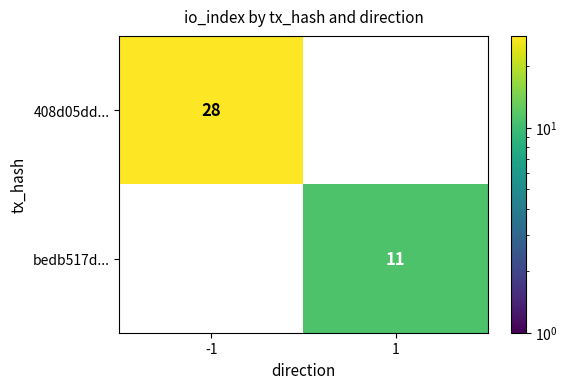

What is the greatest value displayed?

28.0